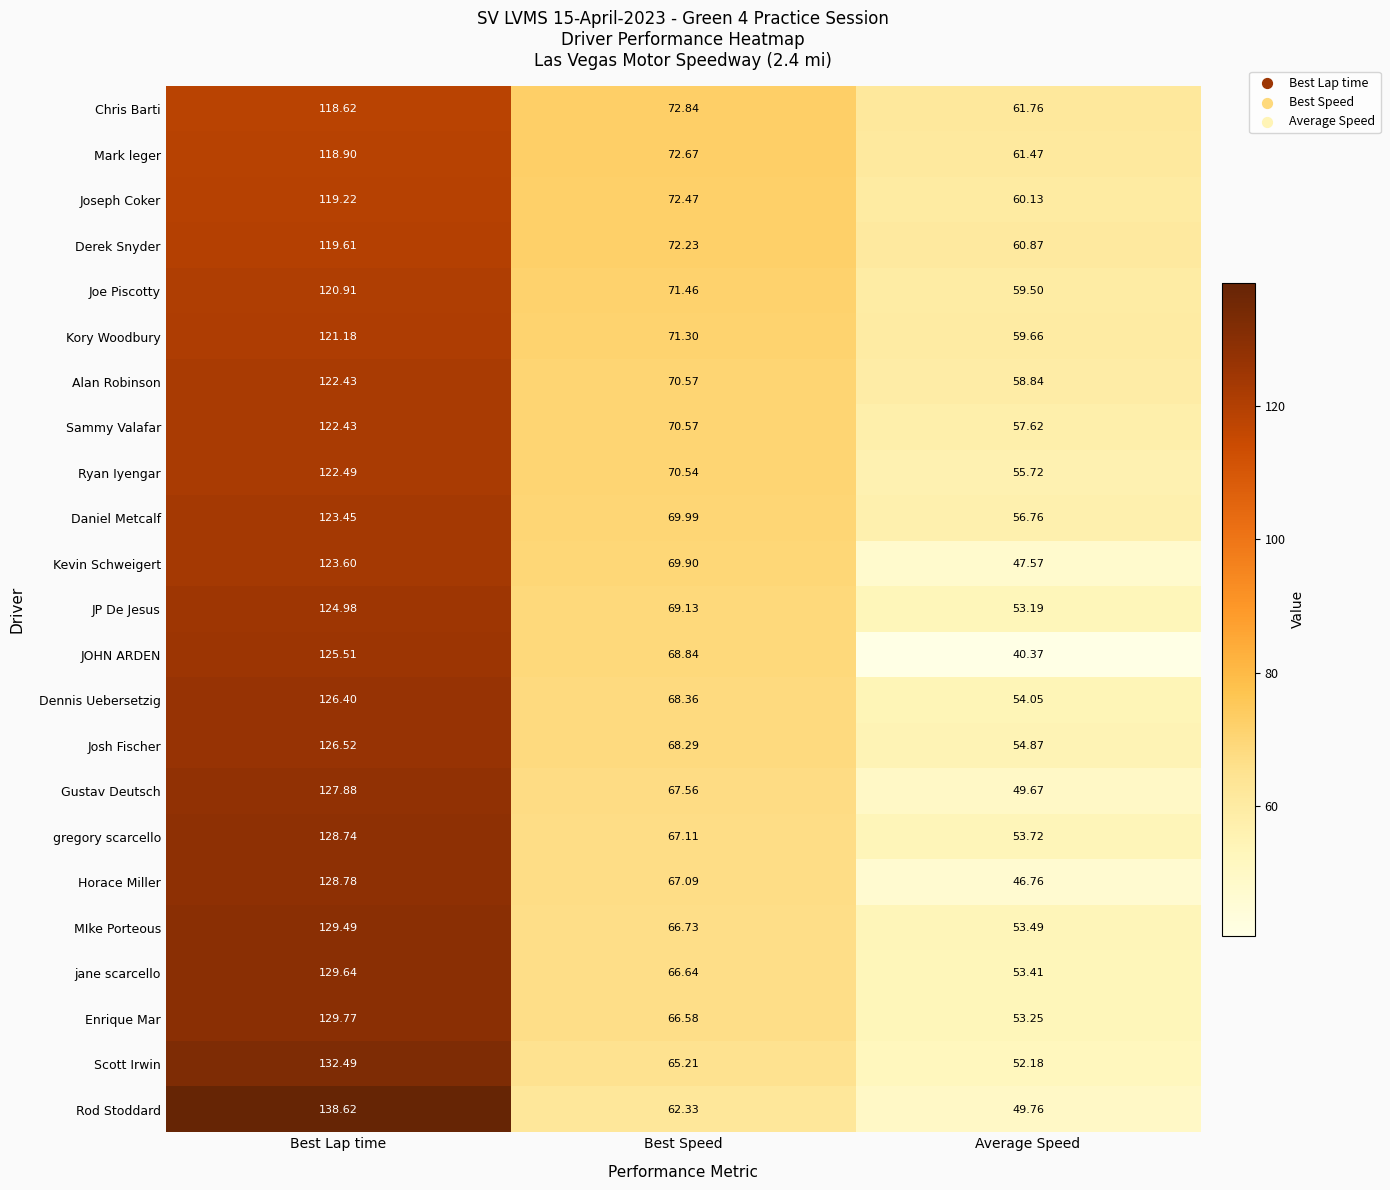

Which category has the highest value across all series?

Best Lap time